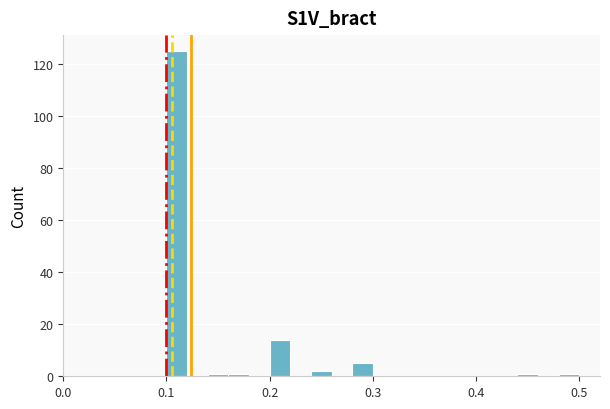

Around what value on the x-axis is the tallest bar? Give the approximate position of its centre, as read against the axis.

0.11